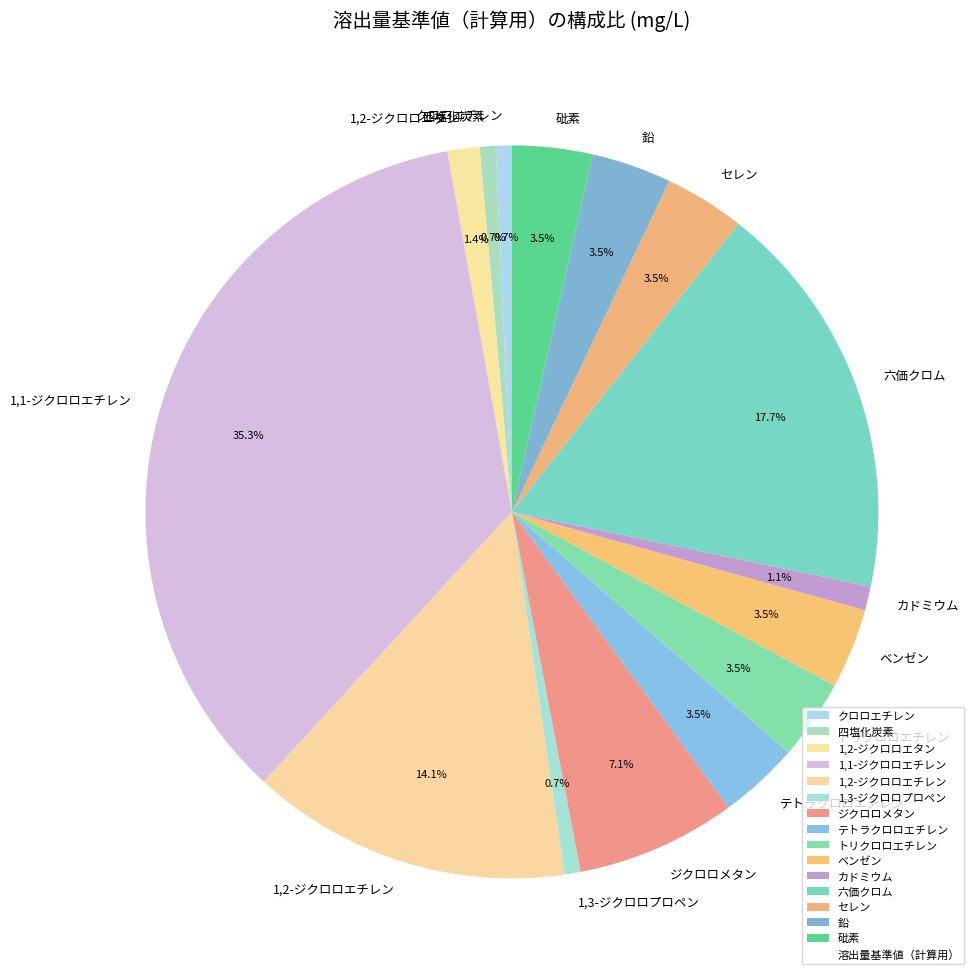

What percentage is the クロロエチレン slice, to the nearest percent?

1%